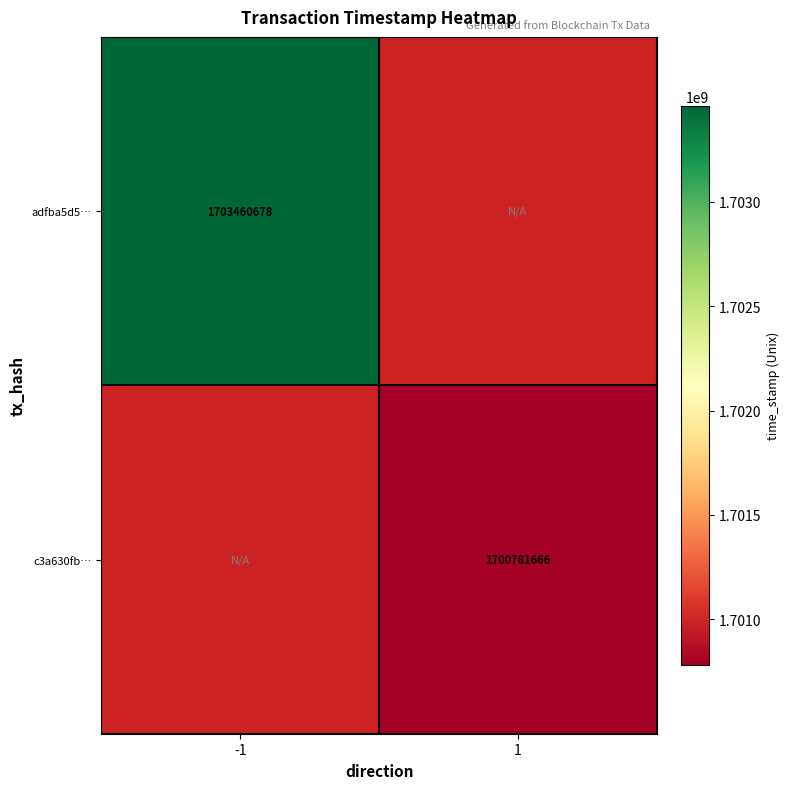

Is it true that adfba5d5… equals 1703460678 at -1?

True